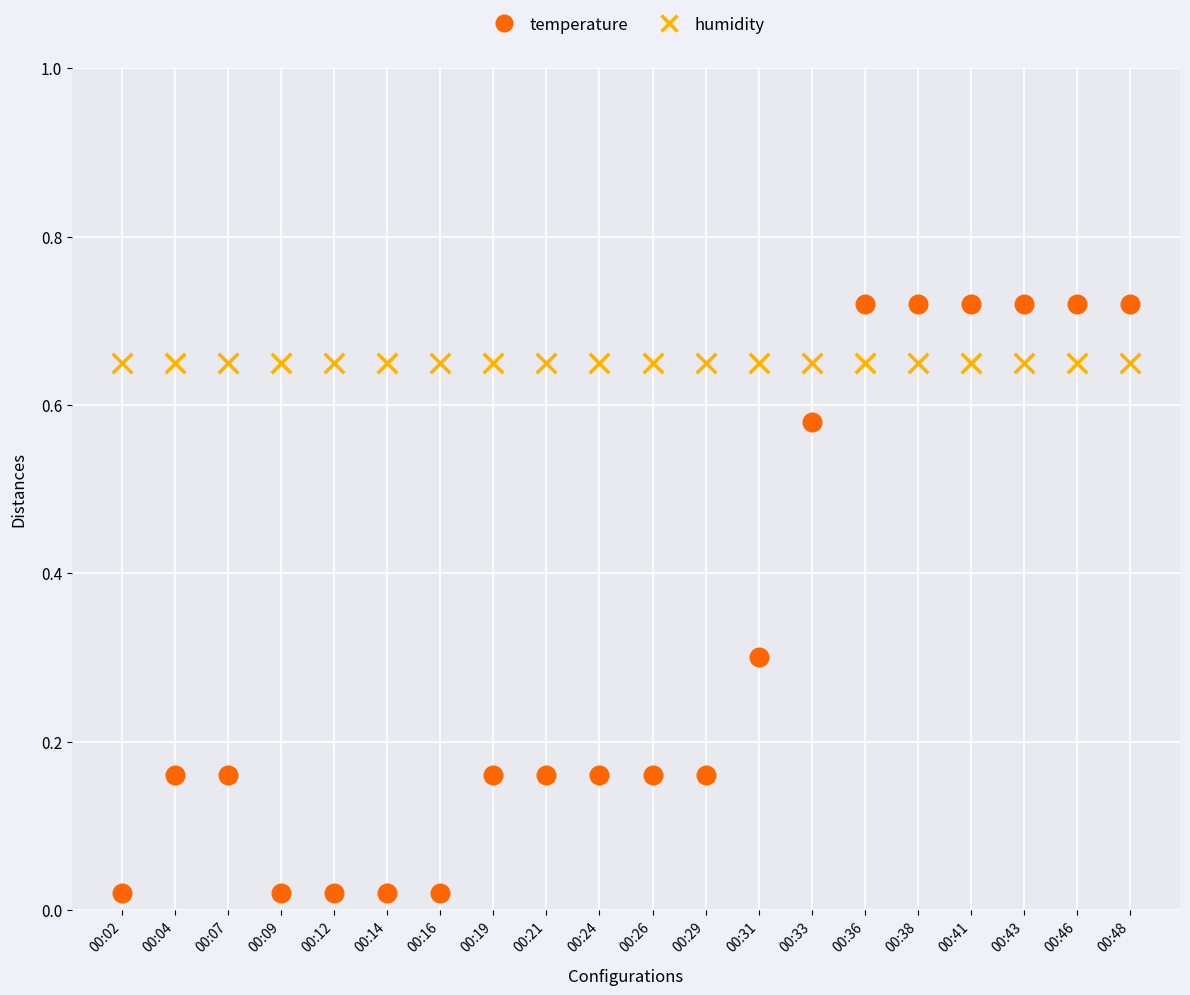

Which series reaches the minimum Y coordinate?

temperature